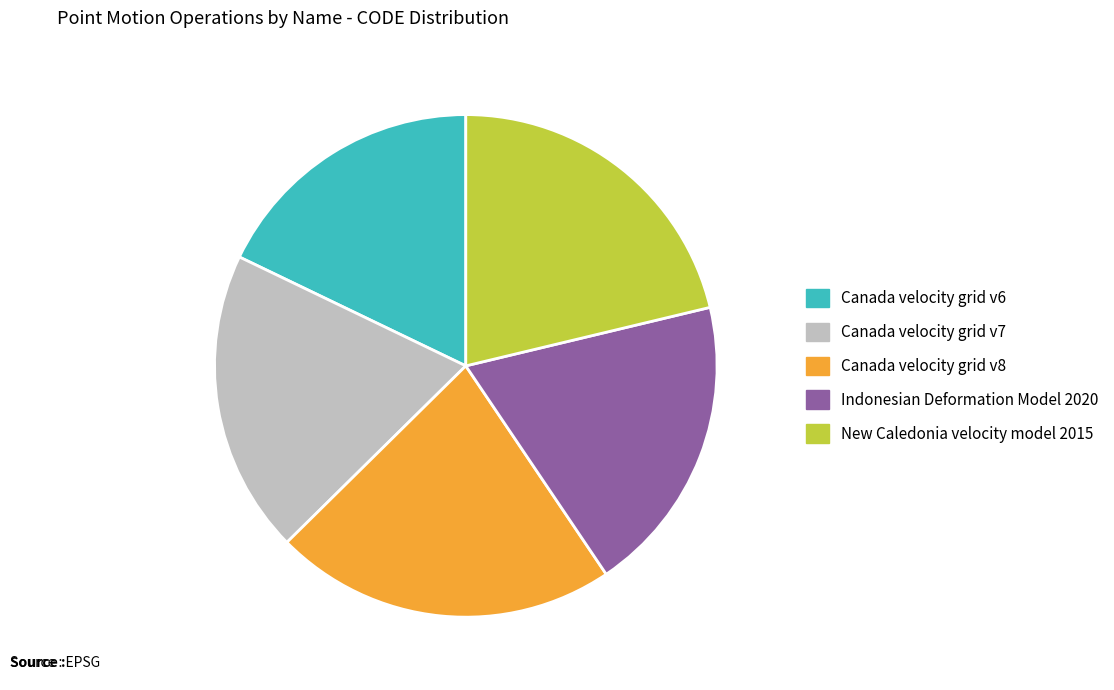

Which slice is the smallest?

Canada velocity grid v6